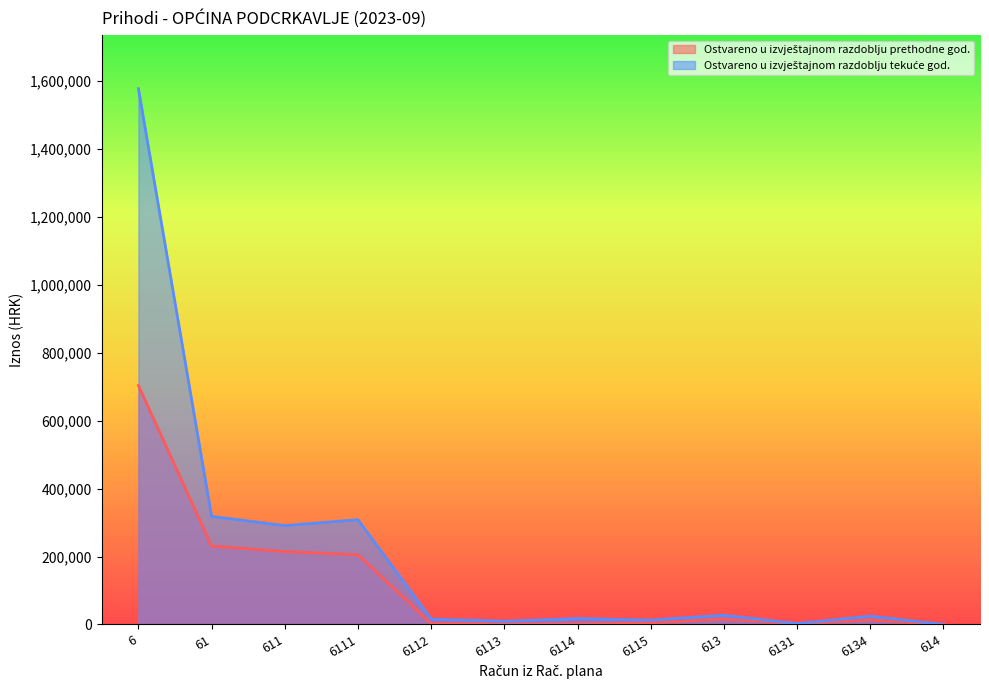

Reading right to left, extract all data points from this chart.

Ostvareno u izvještajnom razdoblju prethodne god.: 614=118.0	6134=13510.2	6131=2610.0	613=16120.2	6115=4902.8	6114=343.0	6113=1268.5	6112=2783.2	6111=205374.4	611=214671.8	61=230909.9	6=703934.2
Ostvareno u izvještajnom razdoblju tekuće god.: 614=0.0	6134=24548.7	6131=2531.8	613=27080.5	6115=12774.0	6114=17378.5	6113=9526.9	6112=15857.3	6111=308521.1	611=291192.6	61=318273.0	6=1577950.4